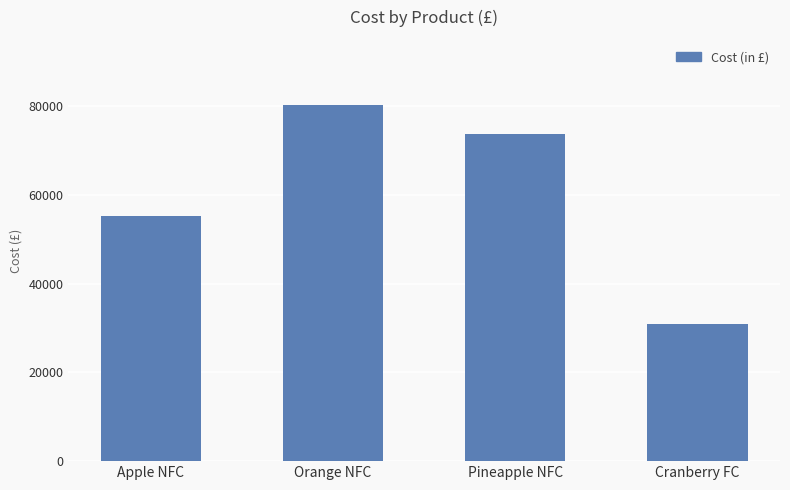

At which label is the value closest to 55602?

Apple NFC